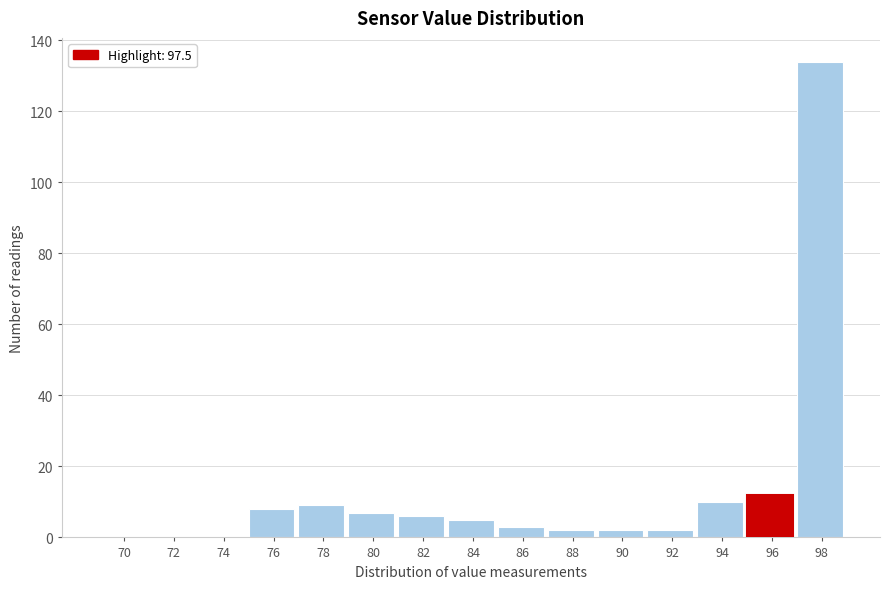

Reading left to right, extract all data points from this chart.

70=0	72=0	74=0	76=8	78=9	80=7	82=6	84=5	86=3	88=2	90=2	92=2	94=10	96=12	98=134